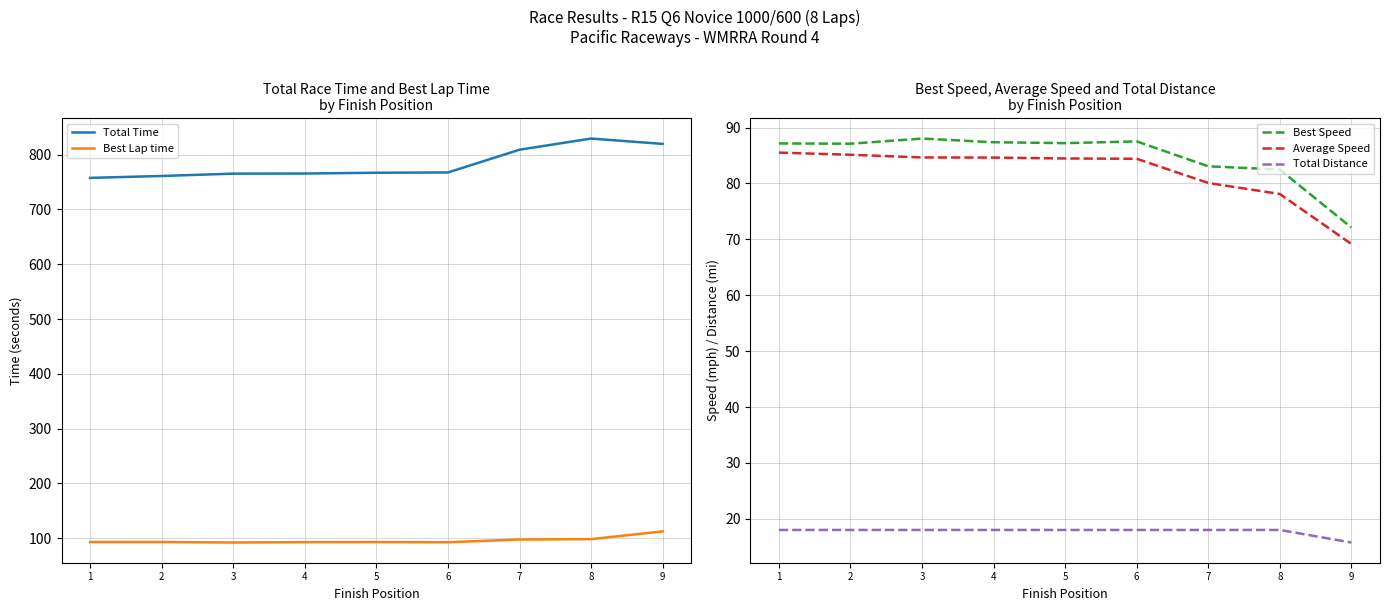

Between 2 and 3, which series saw the biggest shift?

Total Time